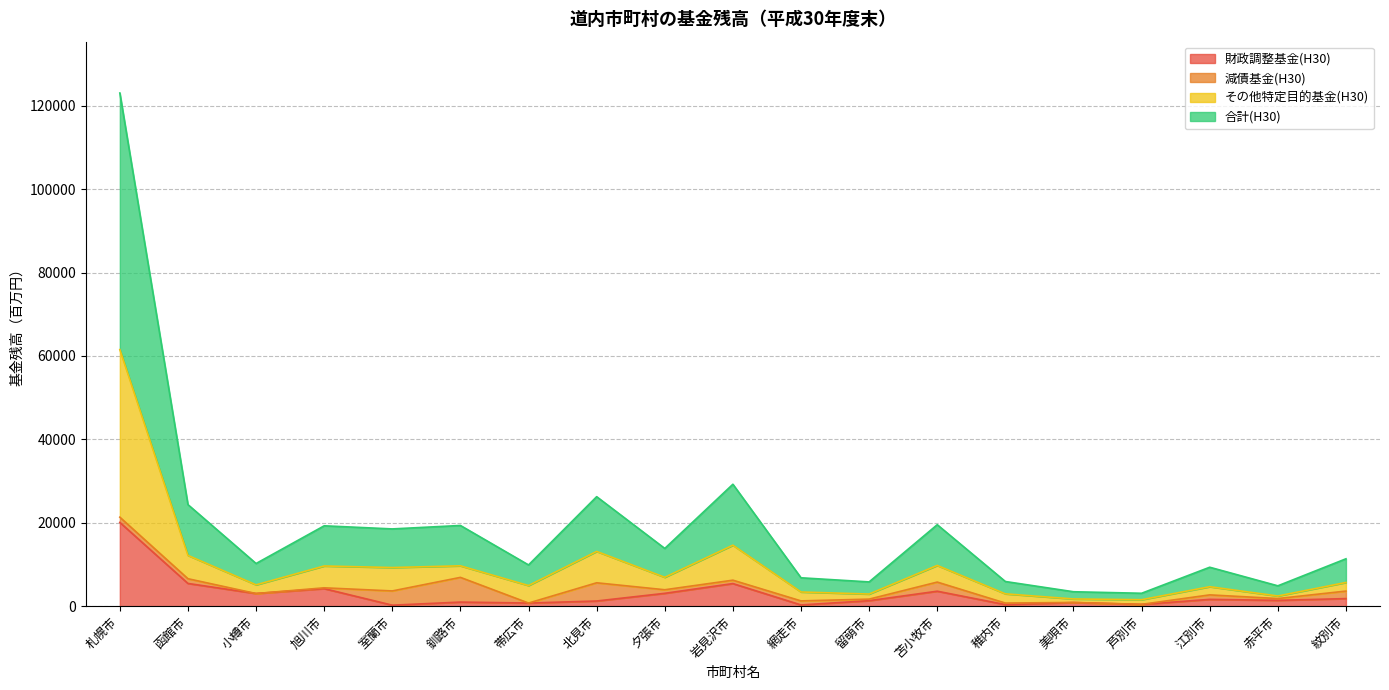

True or false: 財政調整基金(H30) and 合計(H30) cross at least once.

False